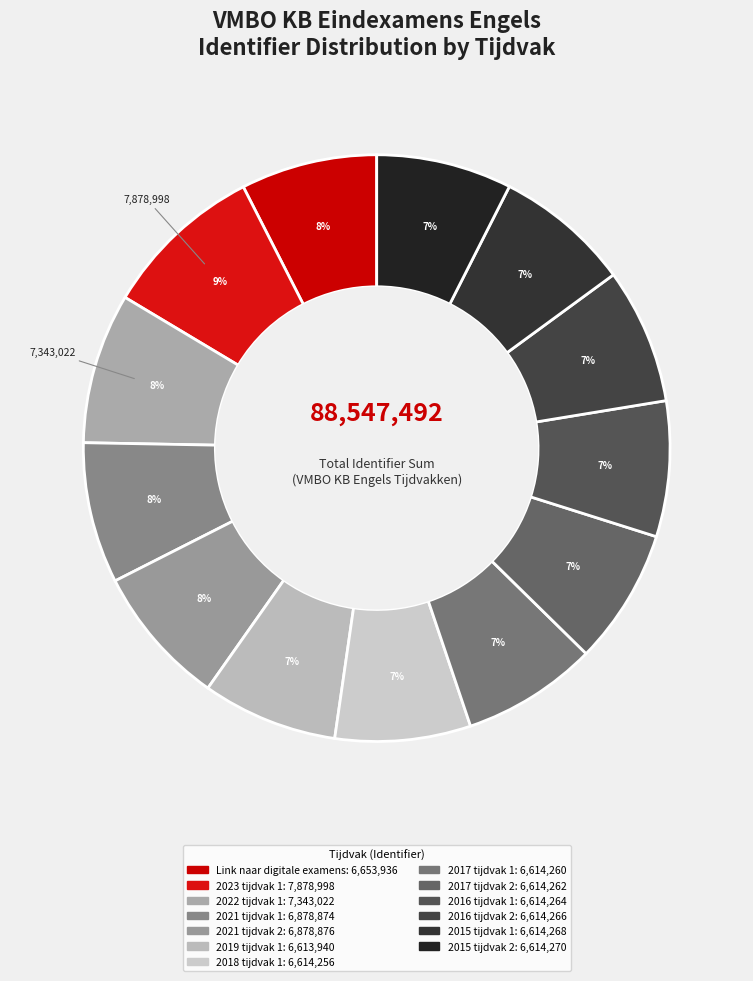

Is 2023 tijdvak 1 the majority of the pie?

No